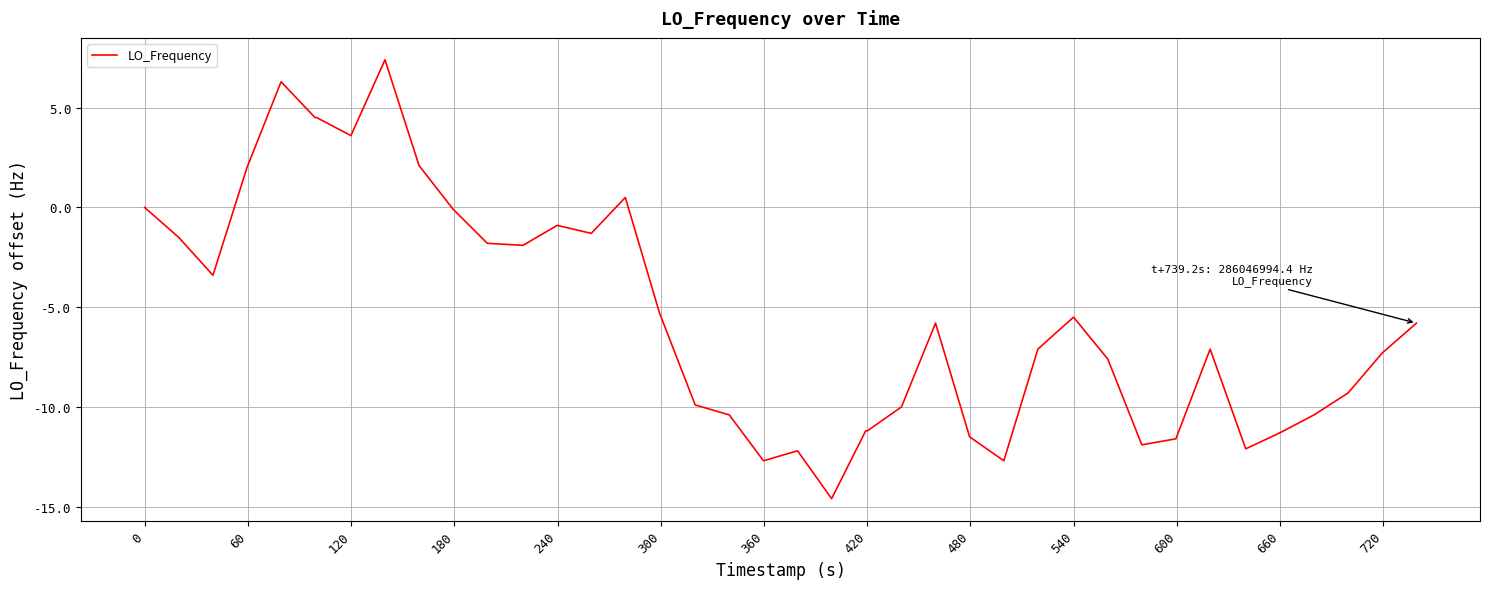

Reading left to right, extract all data points from this chart.

0.0	-1.5	-3.4	2.0	6.3	4.5	4.5	3.6	7.4	2.1	-0.1	-1.8	-1.9	-0.9	-1.3	0.5	-5.3	-9.9	-10.4	-12.7	-12.2	-14.6	-11.2	-11.2	-10.0	-5.8	-11.5	-12.7	-7.1	-5.5	-7.6	-11.9	-11.6	-7.1	-12.1	-11.3	-10.4	-9.3	-7.3	-5.8